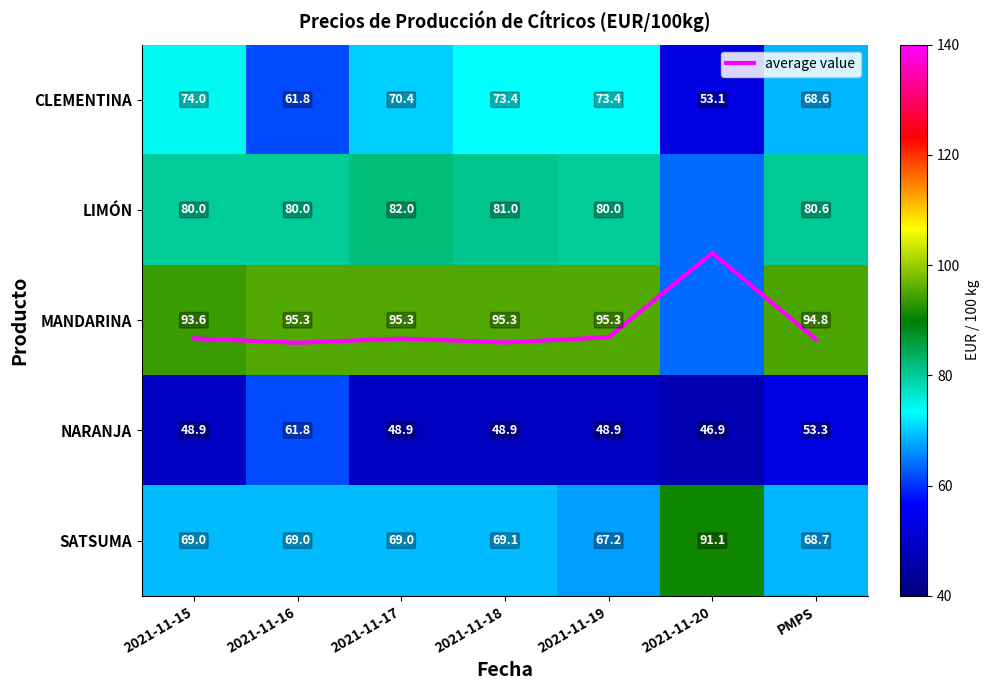

How many values in the MANDARINA series are below 95?

3